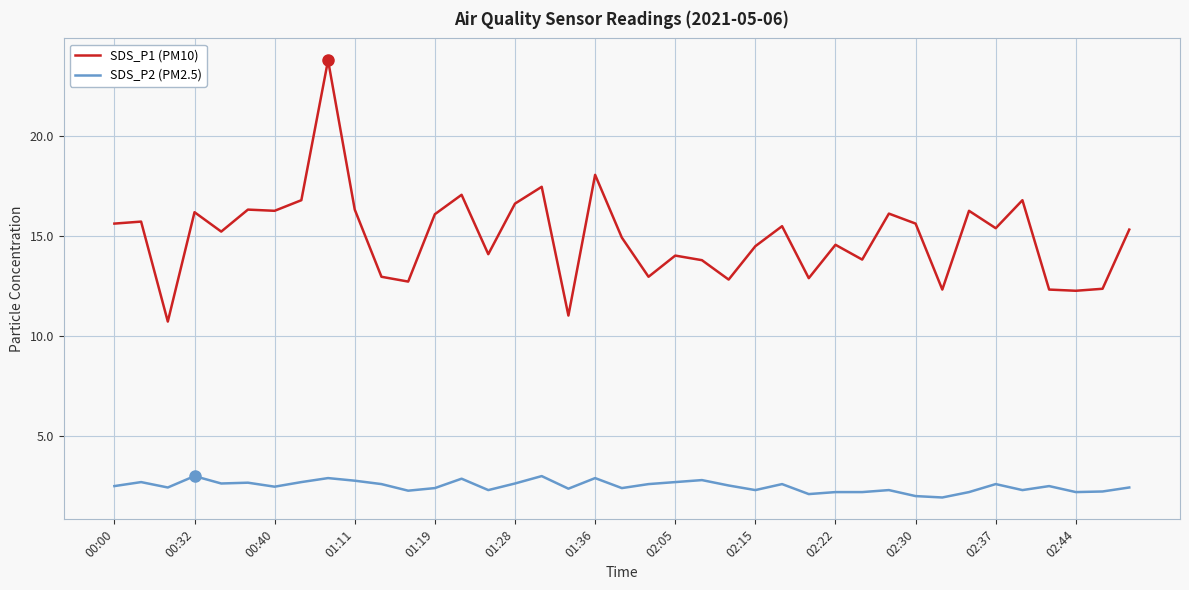

Which series has the widest spread of values?

SDS_P1 (PM10)